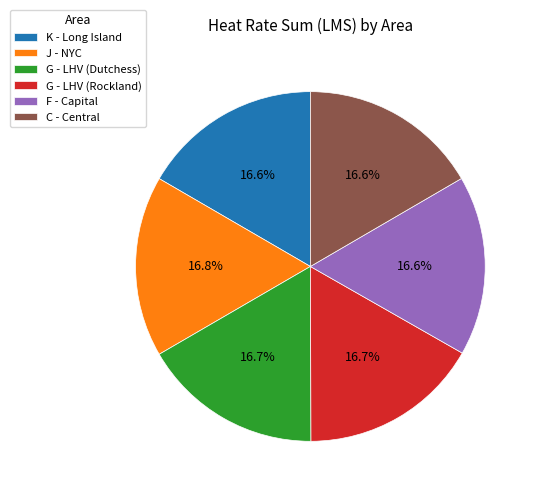

What is the ratio of the value at G - LHV (Rockland) to the value at F - Capital?

1.0